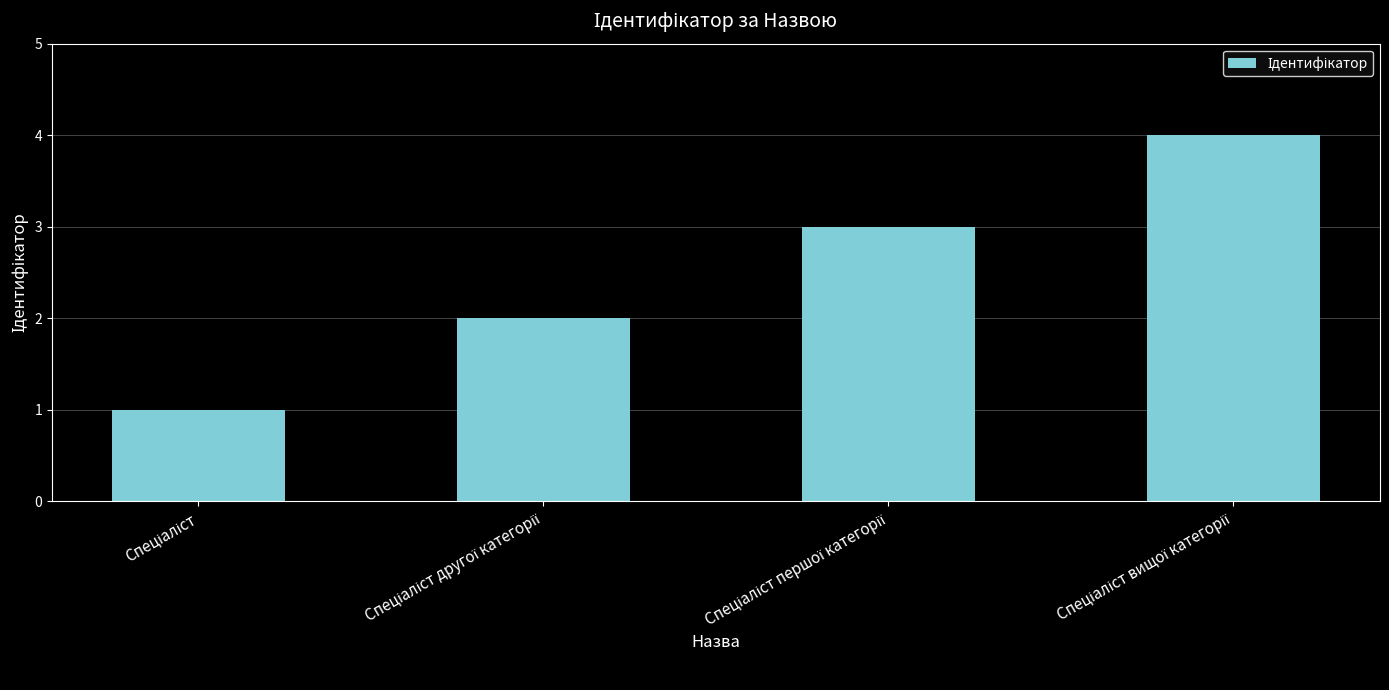

What is the difference between the maximum and minimum values?

3